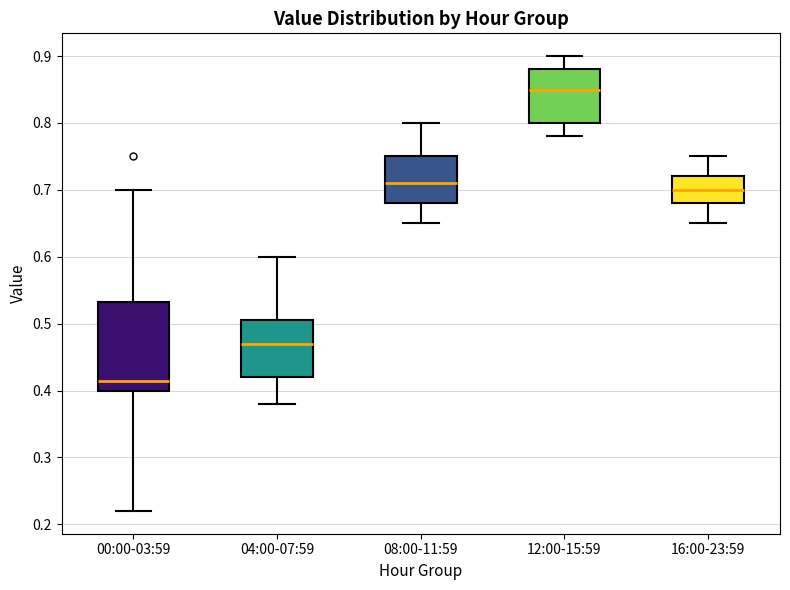

Which box has the lowest median line?

00:00-03:59